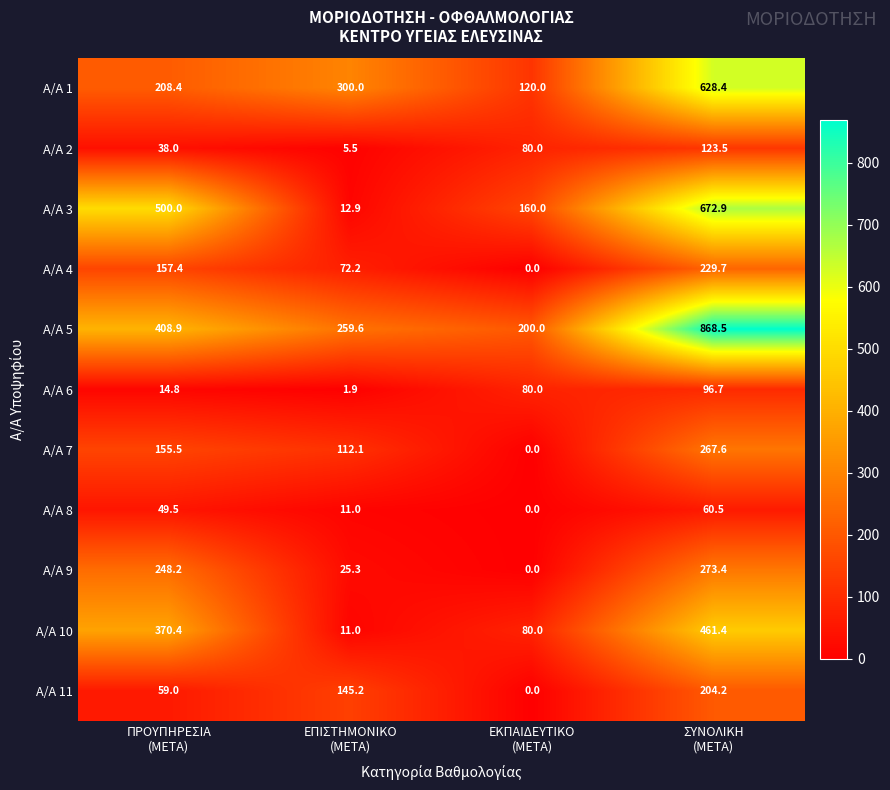

At how many categories does at least one series exceed 282?

3